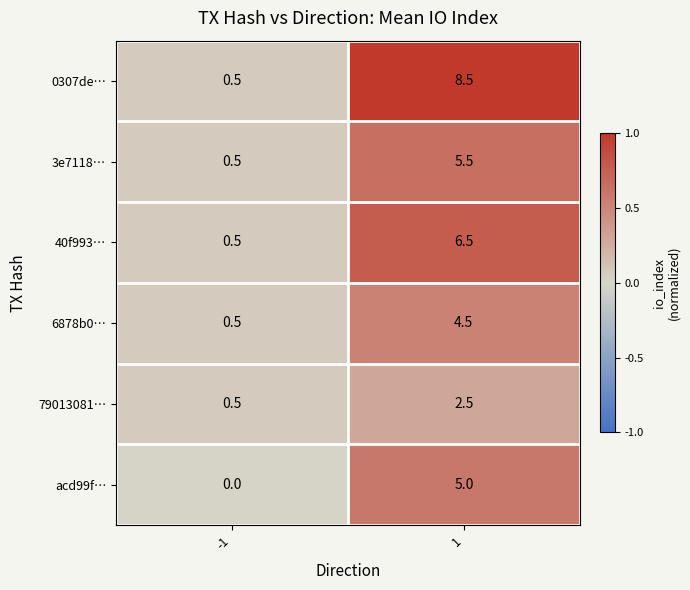

What is the lowest value of the 0307de… series?

0.5